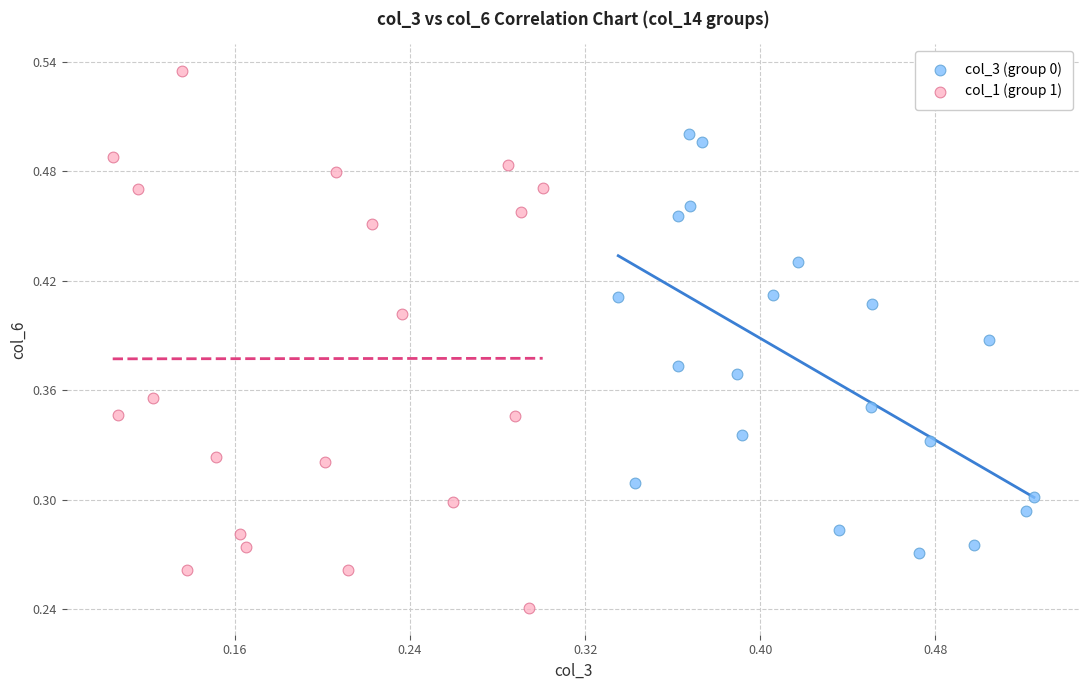

Which series contains the lowest Y value?

col_1 (group 1)